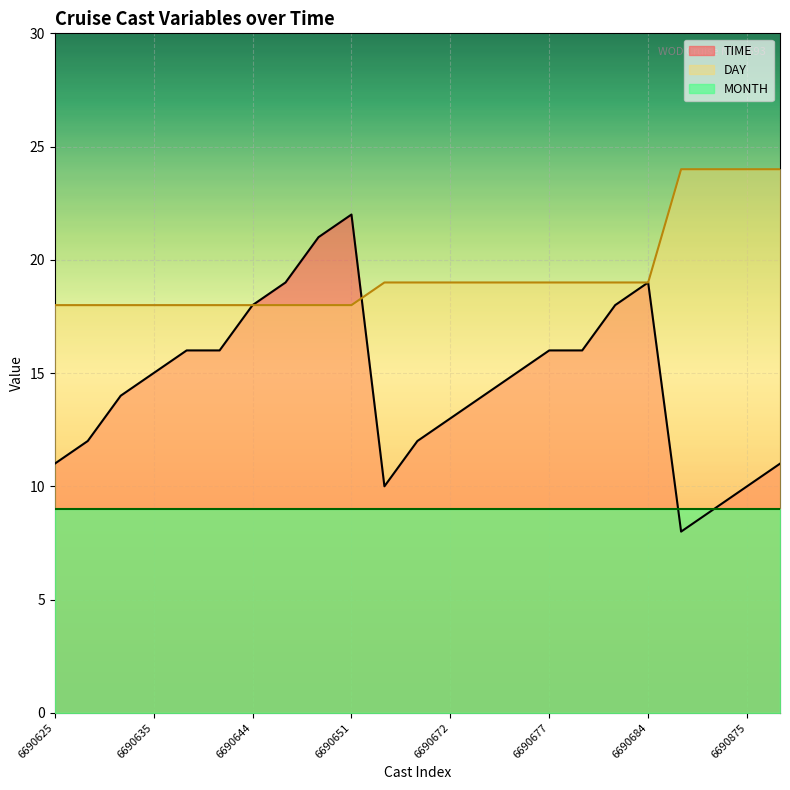

Count the number of categories in the chart.

23